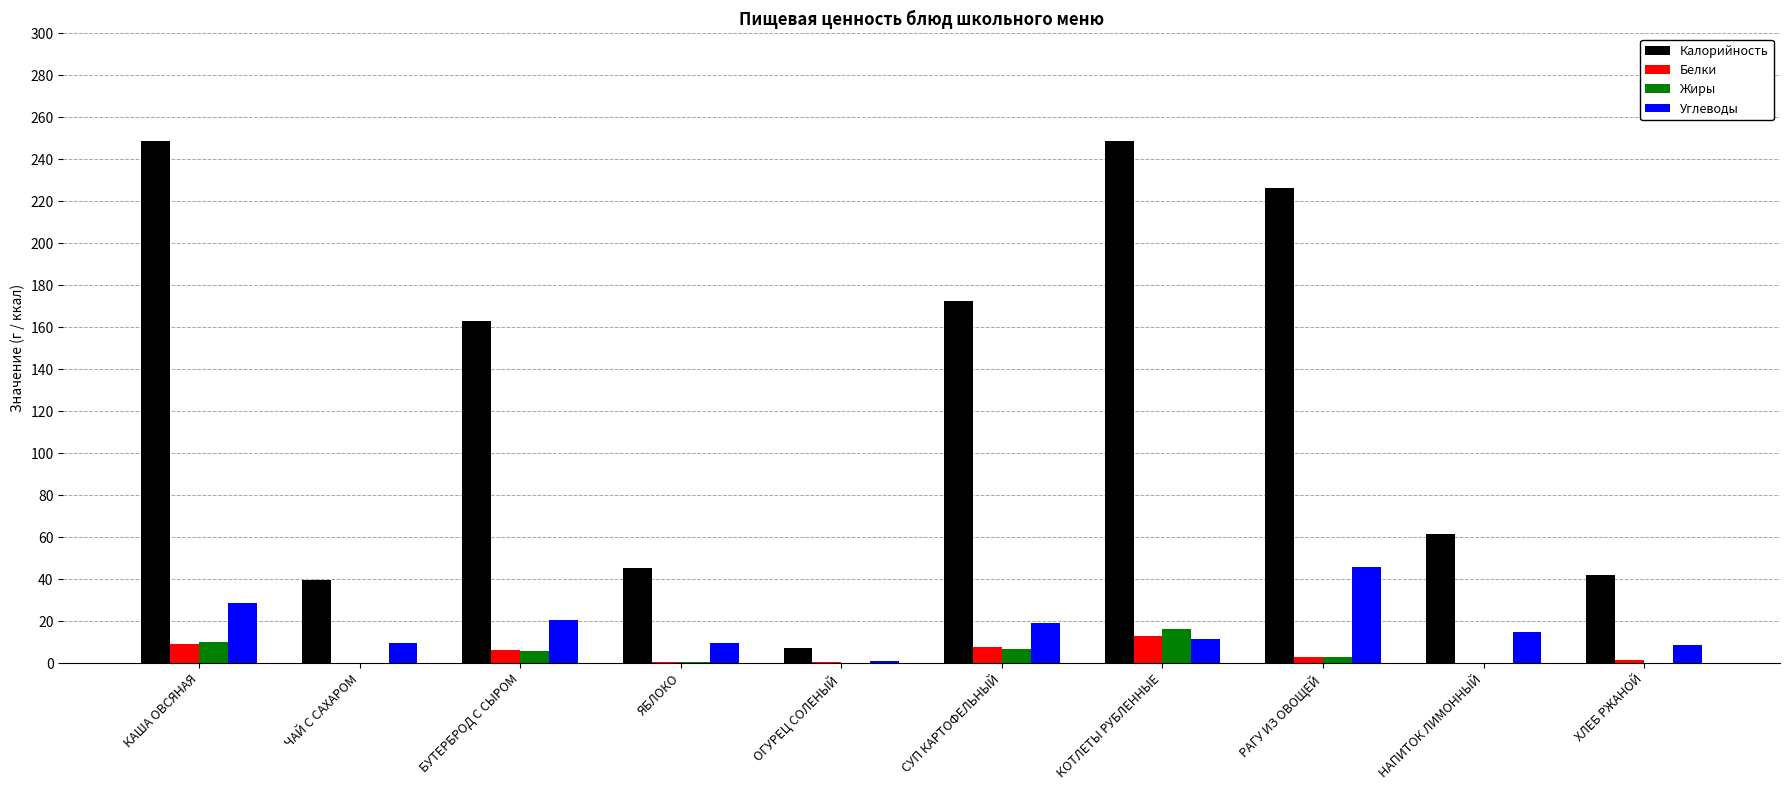

What is the approximate value of Калорийность at СУП КАРТОФЕЛЬНЫЙ?

172.4